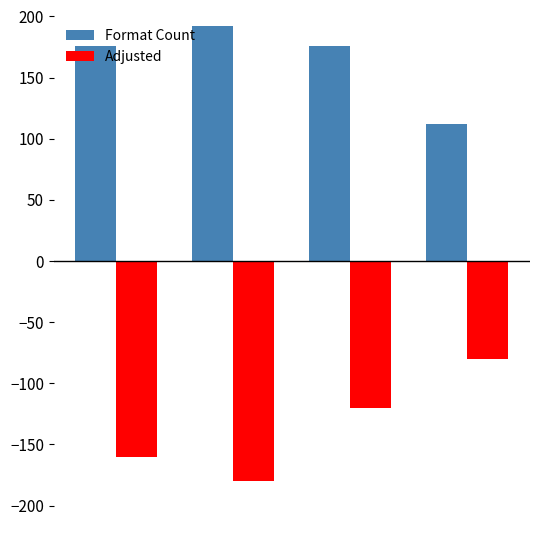

List the series in order of their overall mean, lowest first.

Adjusted, Format Count